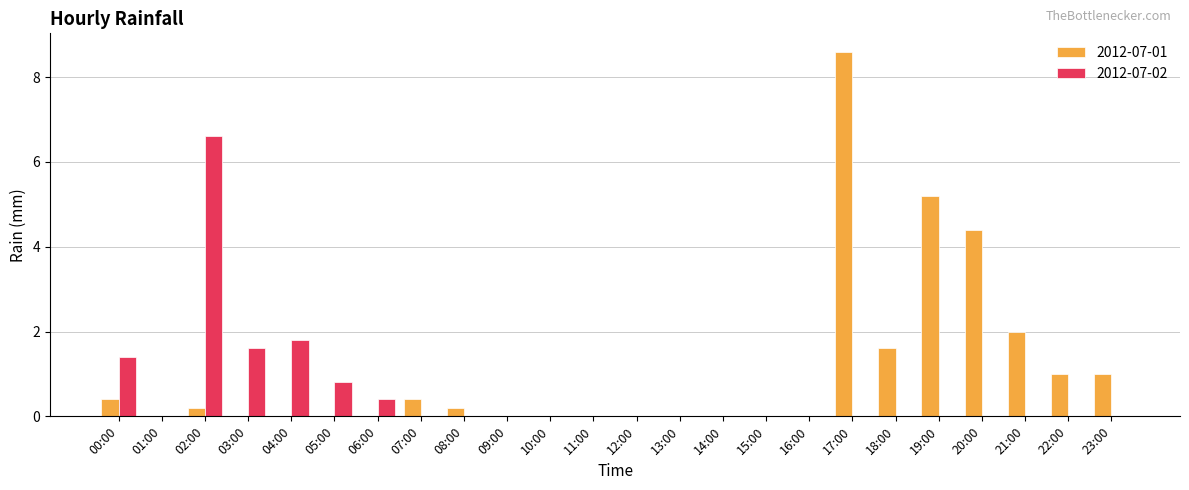

Which series changed the most between 02:00 and 19:00?

2012-07-02